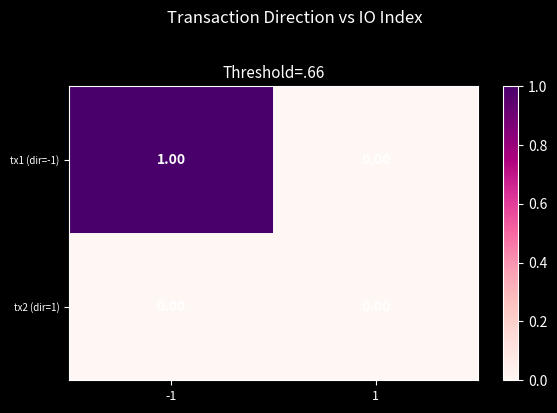

At -1, list the series in order from smallest to largest.

tx2 (dir=1), tx1 (dir=-1)